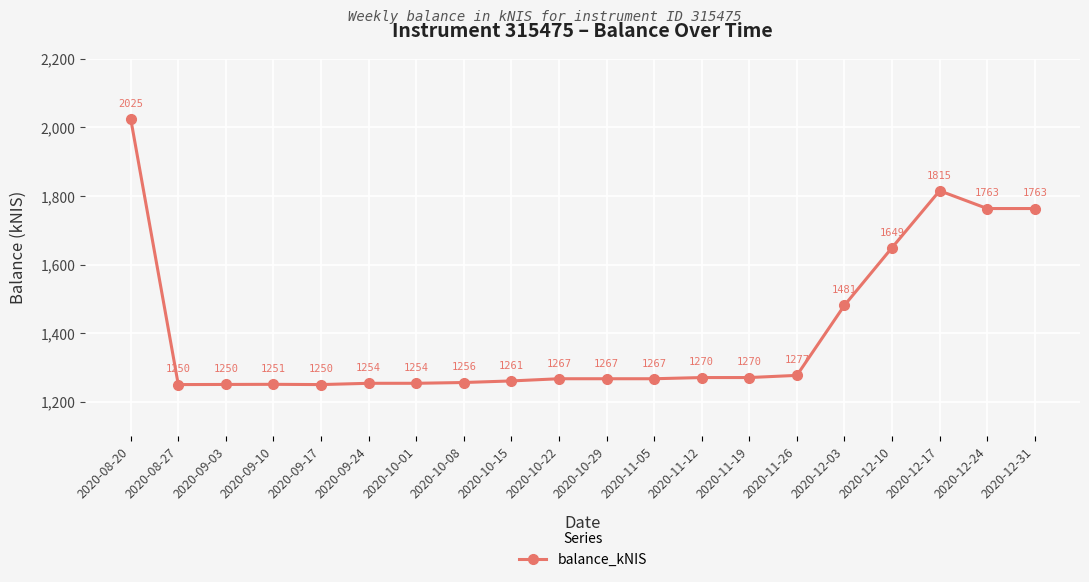

Is it true that the value at 2020-11-05 is 1267.0?

True